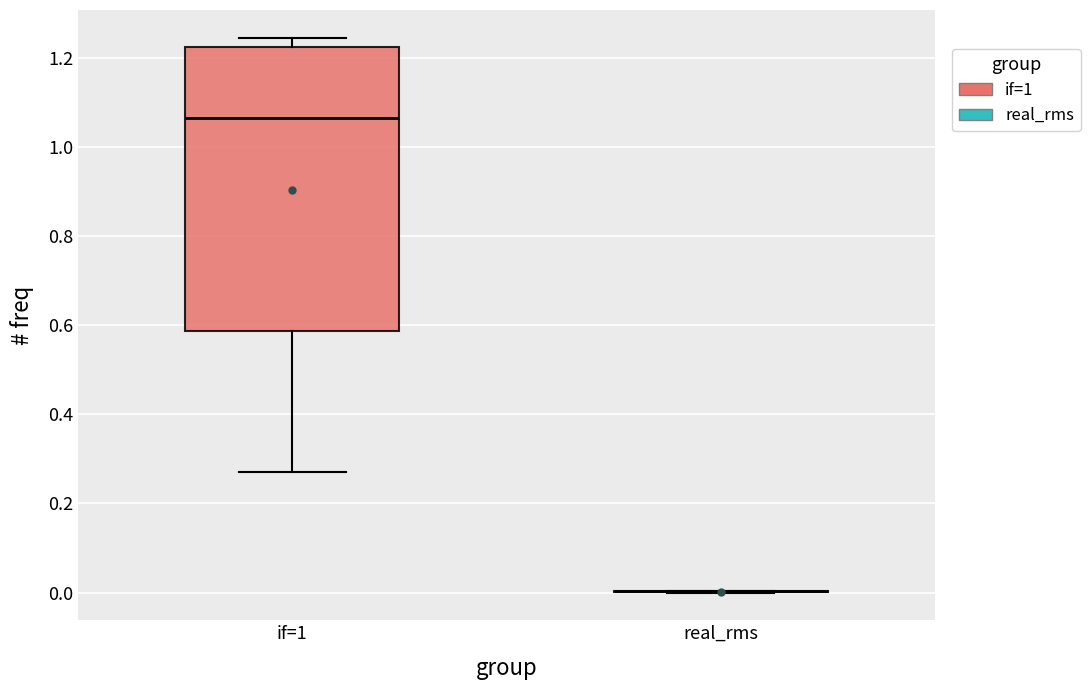

Reading left to right, transcribe this box plot: for each box, give where its median line is, the range the box spans, and where its two whiskers end, as read against the y-axis. The values are not printed on the chart, so give them approximately, as read against the axis.

if=1: median 1.06, box 0.58 to 1.22, whiskers 0.28 to 1.24
real_rms: box collapsed to a line at 0.00, whiskers 0.00 to 0.00